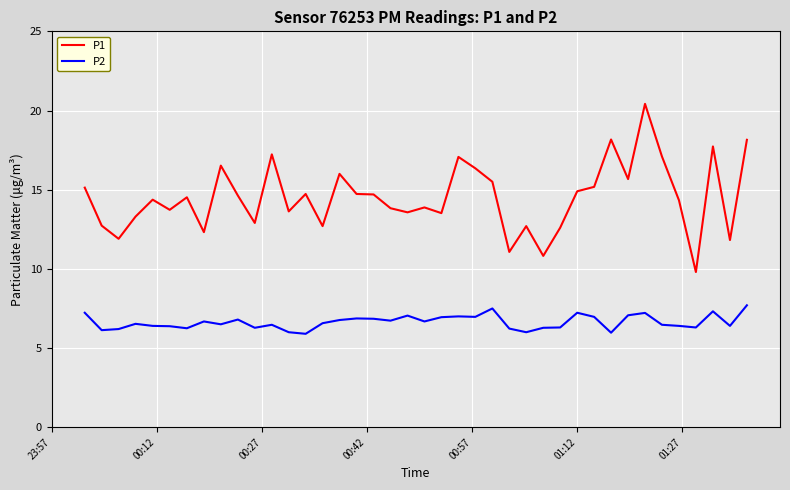

At how many categories does at least one series exceed 8?

40